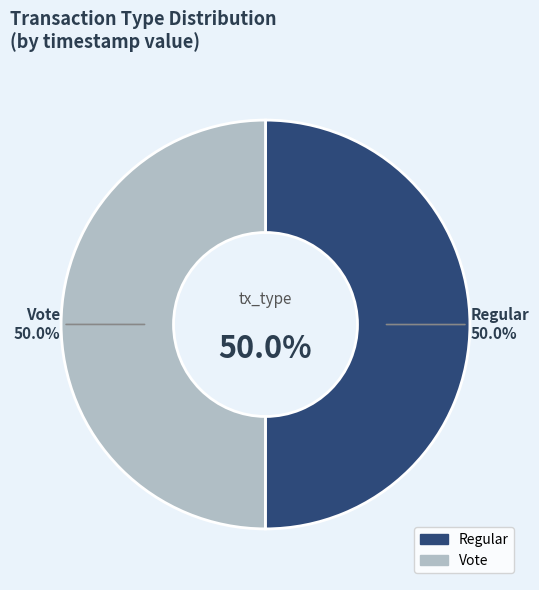

What percentage is the Vote slice, to the nearest percent?

50%